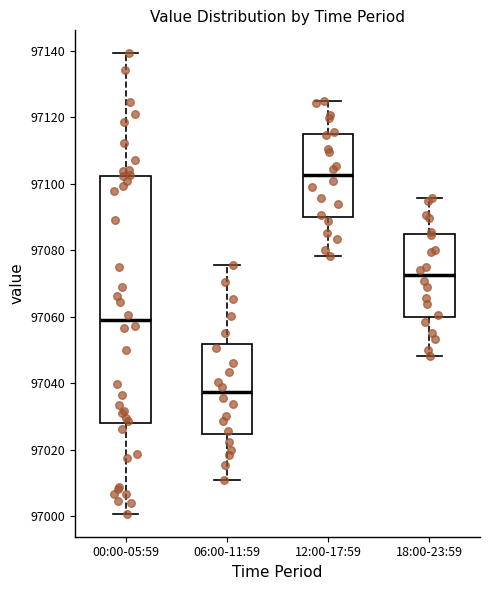

Which box is the tallest, from its lower edge to its upper edge?

00:00-05:59